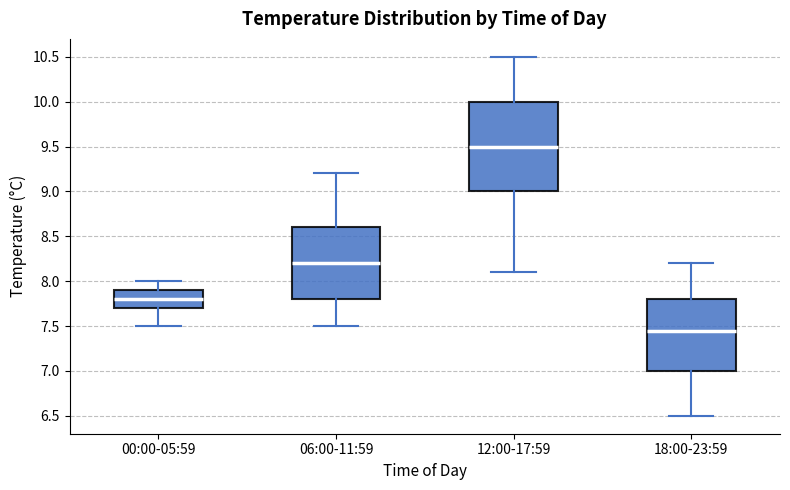

Reading left to right, read every box against the y-axis: the position of its median line, the range the box covers, and the ends of its whiskers. The values are not printed on the chart, so give them approximately, as read against the axis.

00:00-05:59: median 7.80, box 7.70 to 7.90, whiskers 7.50 to 8.00
06:00-11:59: median 8.20, box 7.80 to 8.60, whiskers 7.50 to 9.20
12:00-17:59: median 9.50, box 9.00 to 10.00, whiskers 8.10 to 10.50
18:00-23:59: median 7.45, box 7.00 to 7.80, whiskers 6.50 to 8.20